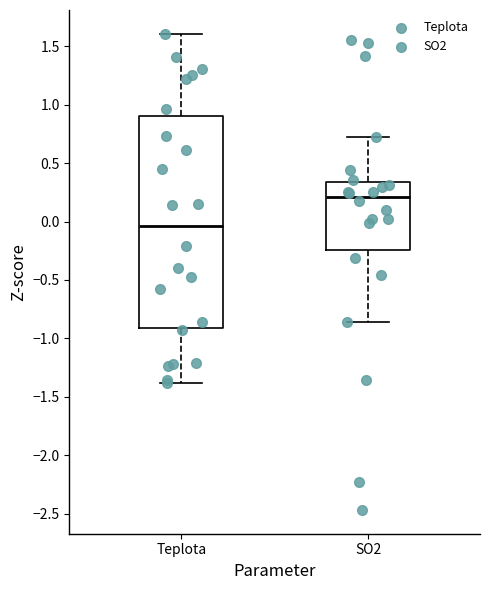

Which box has the lowest median line?

Teplota